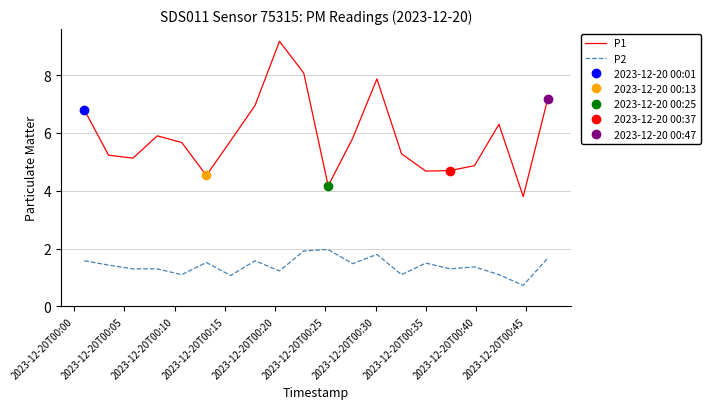

Which series has the largest total across all categories?

P1